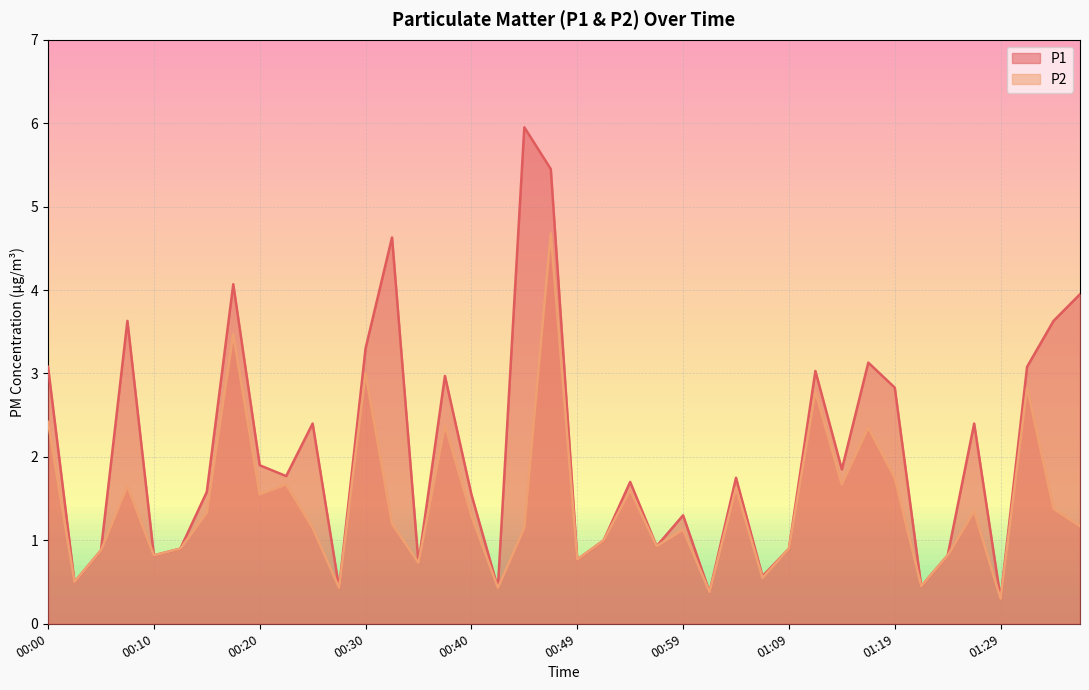

What is the average value of the P1 series?

2.0